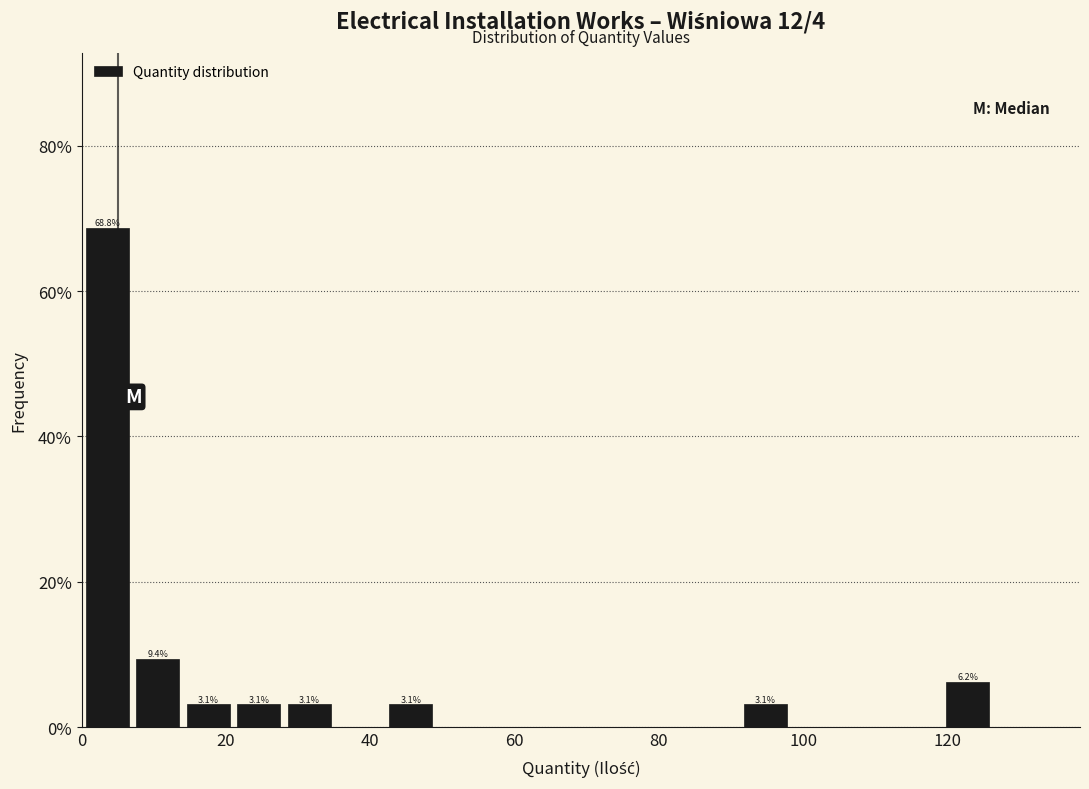

Read against the x-axis, roughly where is the centre of the tallest bar?

4